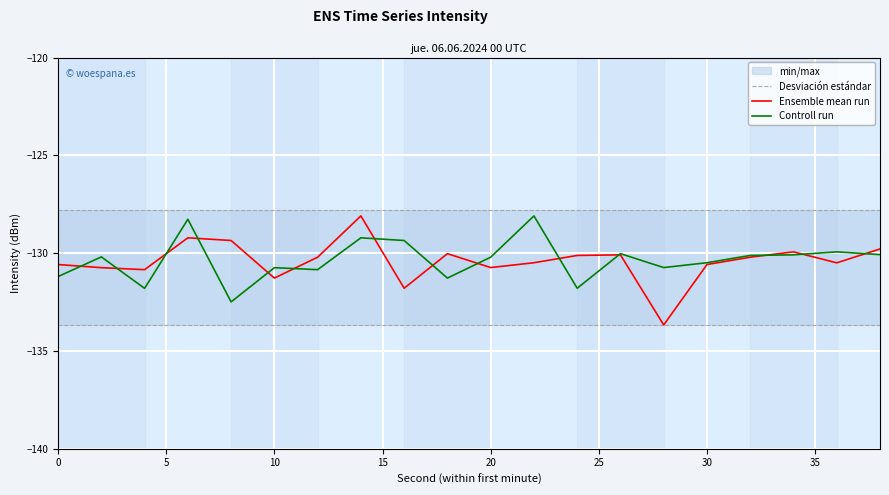

What is the highest value of the Ensemble mean run series?

-128.1